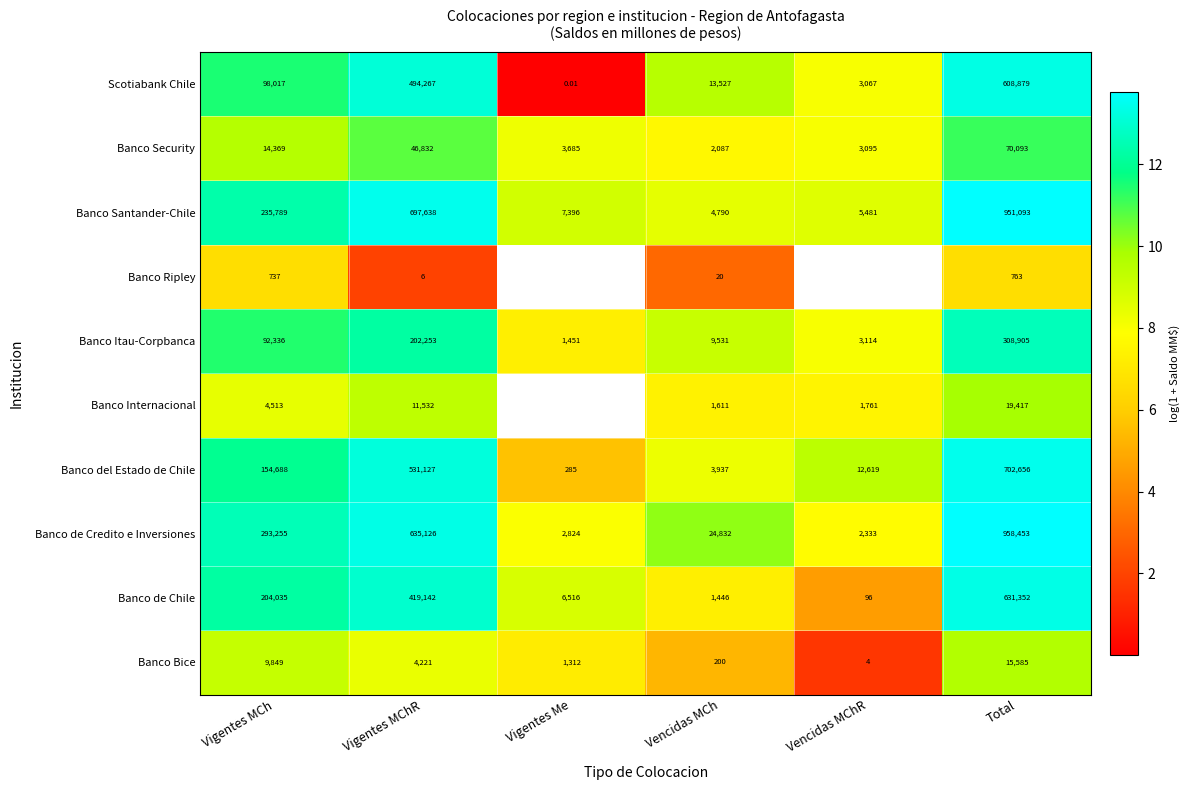

Is the value of Banco de Credito e Inversiones at Total greater than the value of Scotiabank Chile at Vigentes Me?

Yes